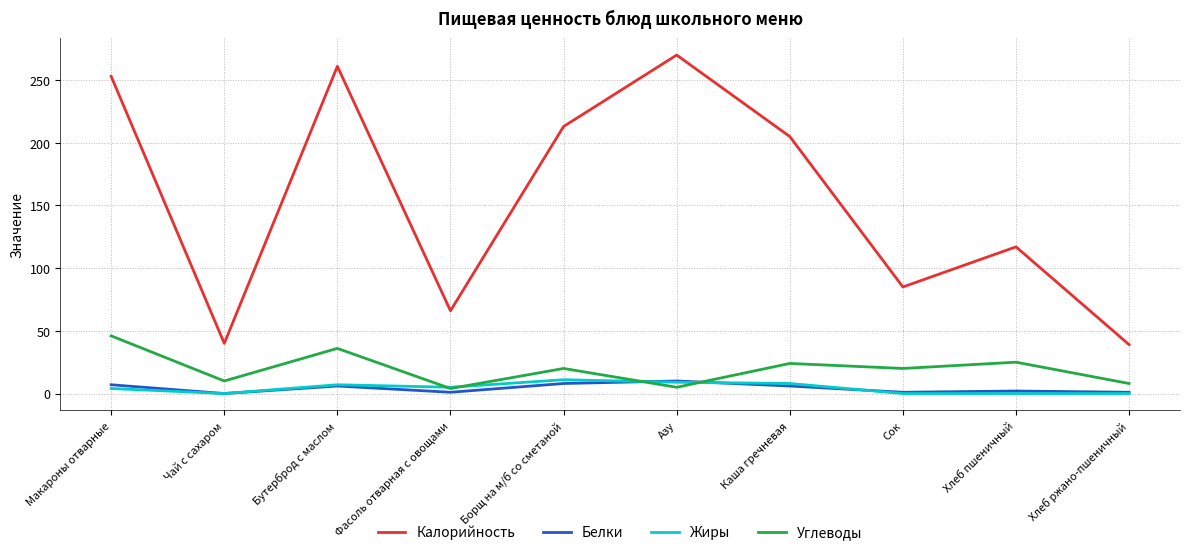

What is the difference between the Жиры values at Бутерброд с маслом and Азу?

2